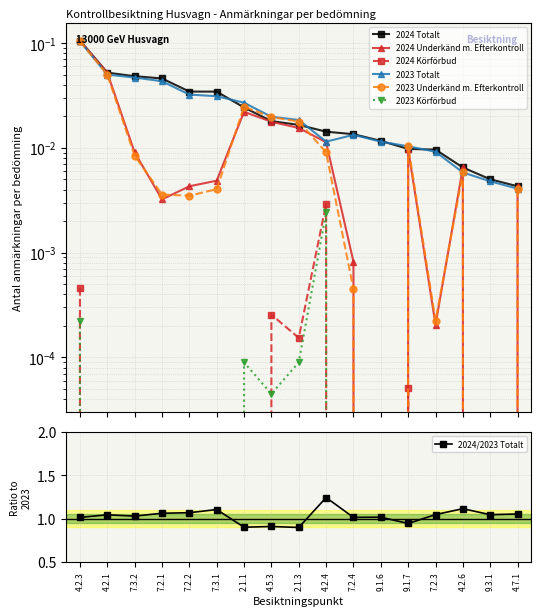

Which series changed the most between 9.1.6 and 9.1.7?

2023 Underkänd m. Efterkontroll